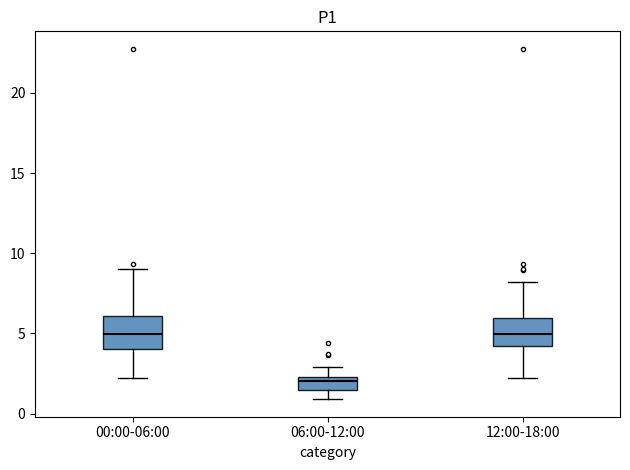

Reading left to right, transcribe this box plot: for each box, give where its median line is, the range the box spans, and where its two whiskers end, as read against the y-axis. The values are not printed on the chart, so give them approximately, as read against the axis.

00:00-06:00: median 5.0, box 4.0 to 6.0, whiskers 2.0 to 9.0
06:00-12:00: median 2.0, box 1.5 to 2.5, whiskers 1.0 to 3.0
12:00-18:00: median 5.0, box 4.0 to 6.0, whiskers 2.0 to 8.0